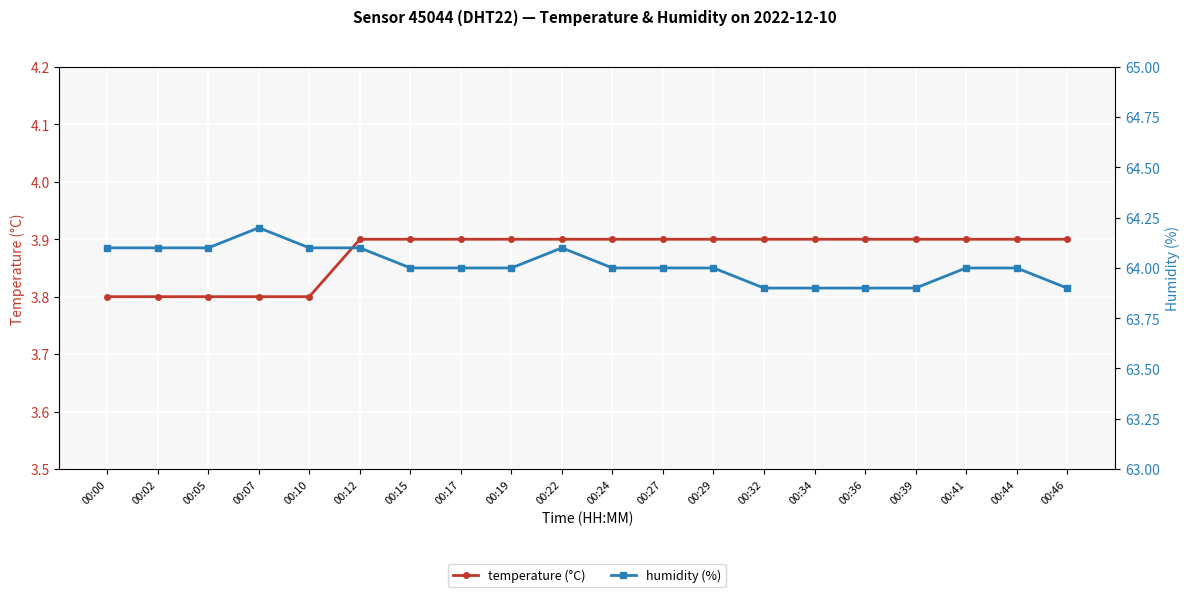

Reading left to right, extract all data points from this chart.

temperature (°C): 3.8	3.8	3.8	3.8	3.8	3.9	3.9	3.9	3.9	3.9	3.9	3.9	3.9	3.9	3.9	3.9	3.9	3.9	3.9	3.9
humidity (%): 64.1	64.1	64.1	64.2	64.1	64.1	64.0	64.0	64.0	64.1	64.0	64.0	64.0	63.9	63.9	63.9	63.9	64.0	64.0	63.9